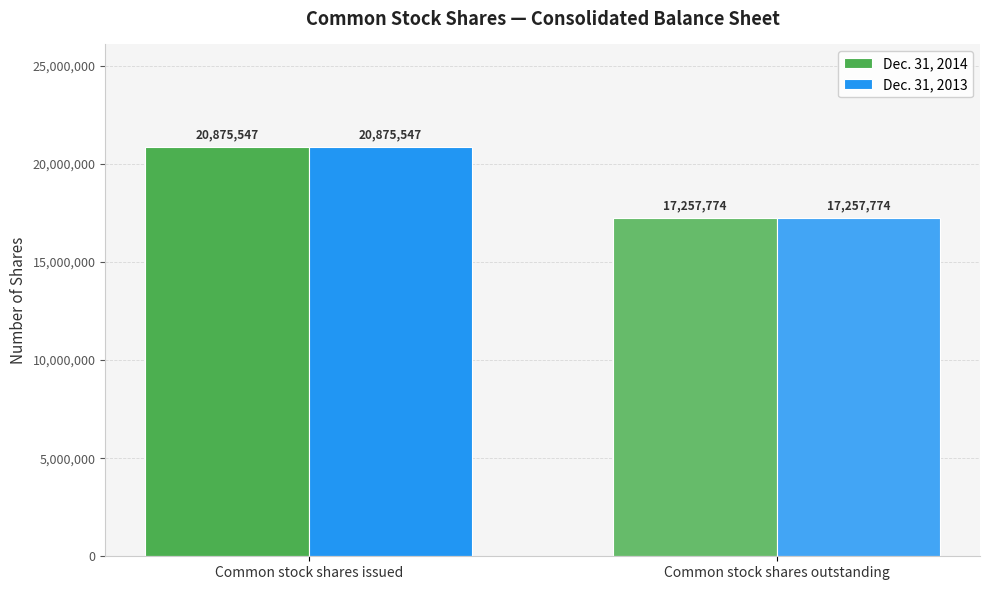

What is the total value across all series at Common stock shares outstanding?

34515548